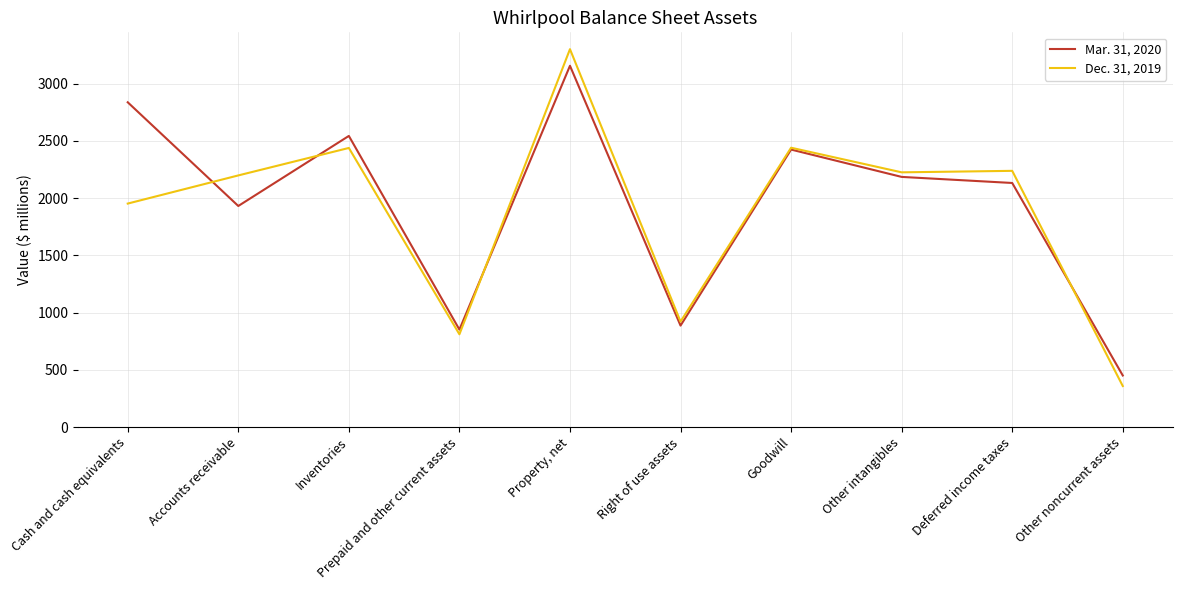

At Goodwill, list the series in order from smallest to largest.

Mar. 31, 2020, Dec. 31, 2019